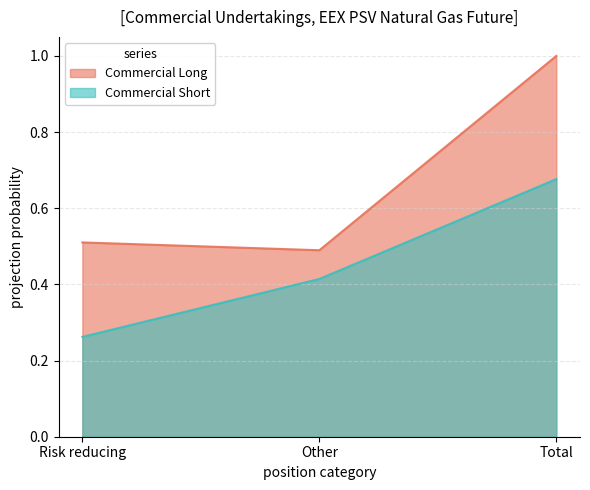

What is the spread (max minus min) of values at Total?

0.3